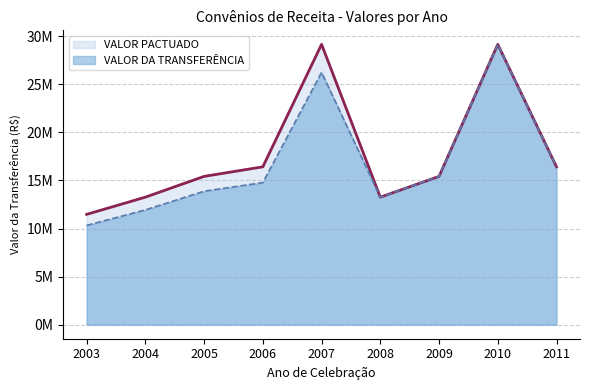

What are all the series names shown in the legend?

VALOR PACTUADO, VALOR DA TRANSFERÊNCIA